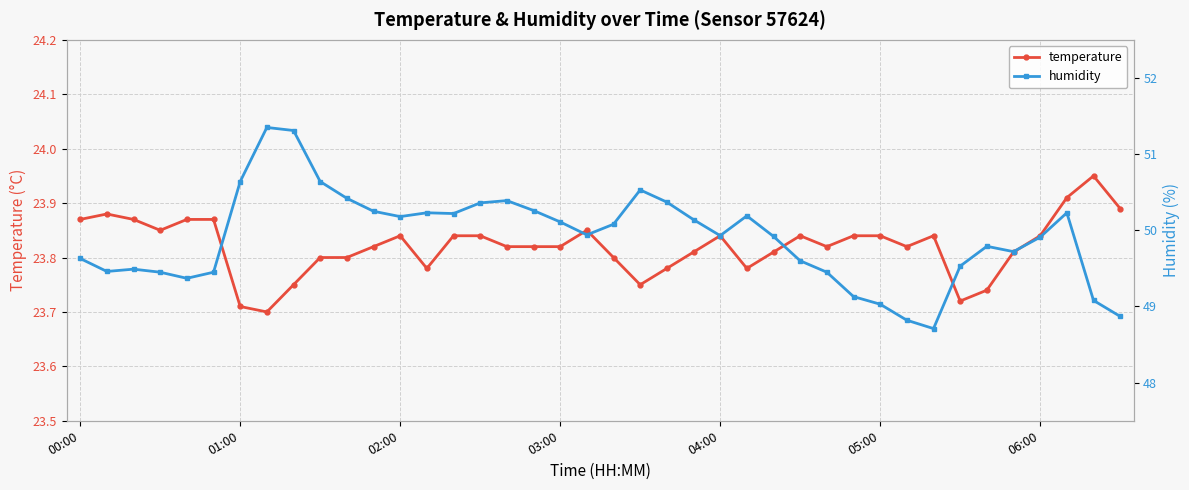

How many temperature values are between 23 and 24?

40